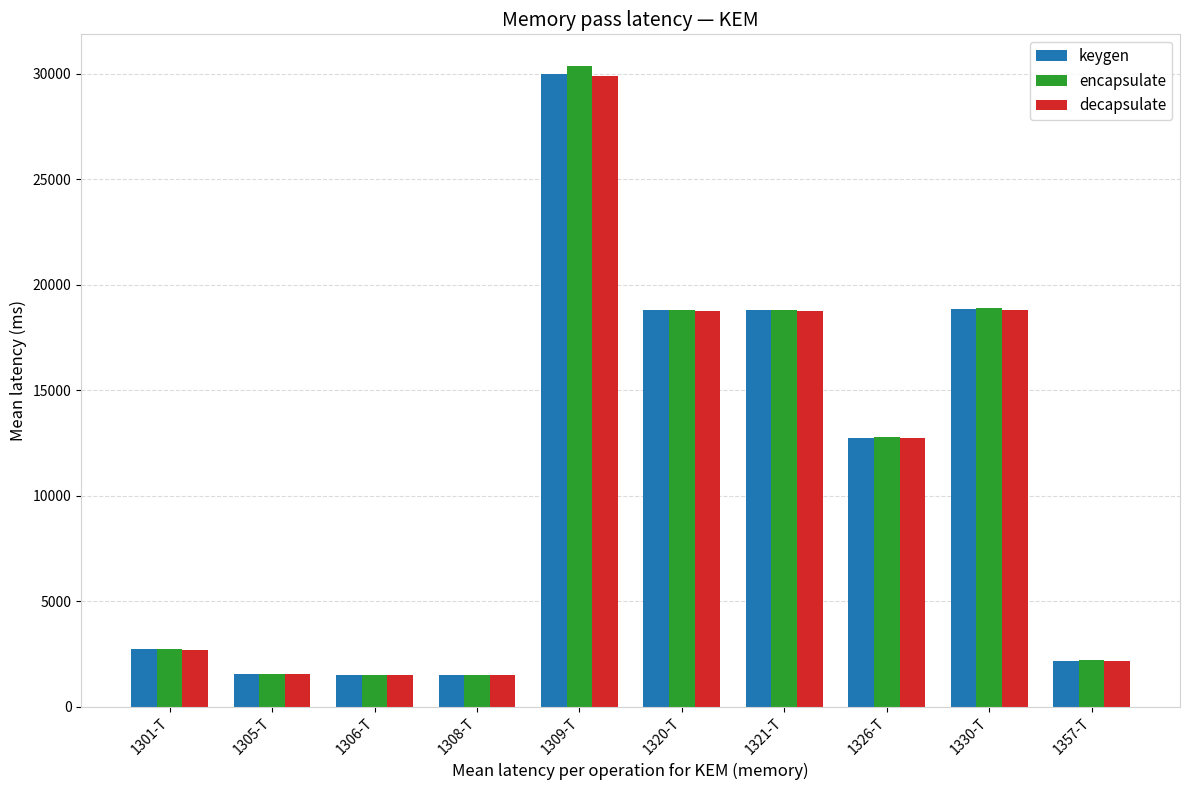

Which label corresponds to the largest value in the chart?

1309-T